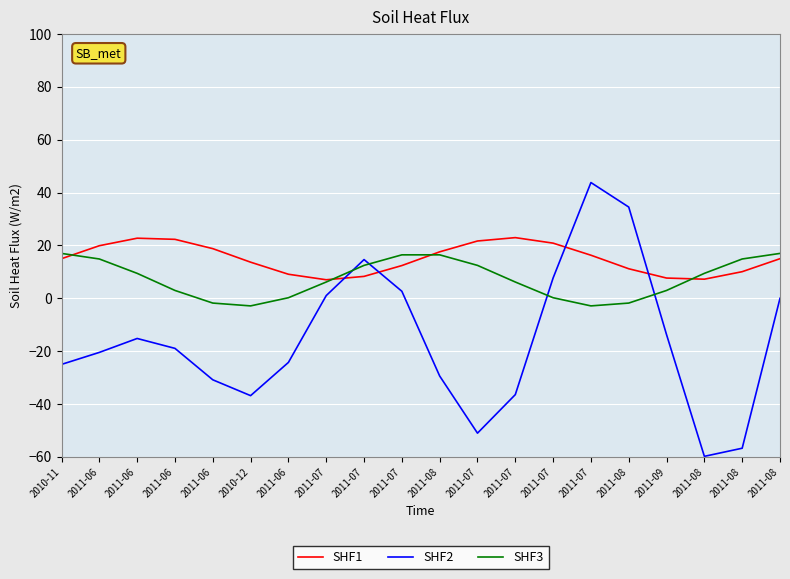

How many lines are shown in the chart?

3